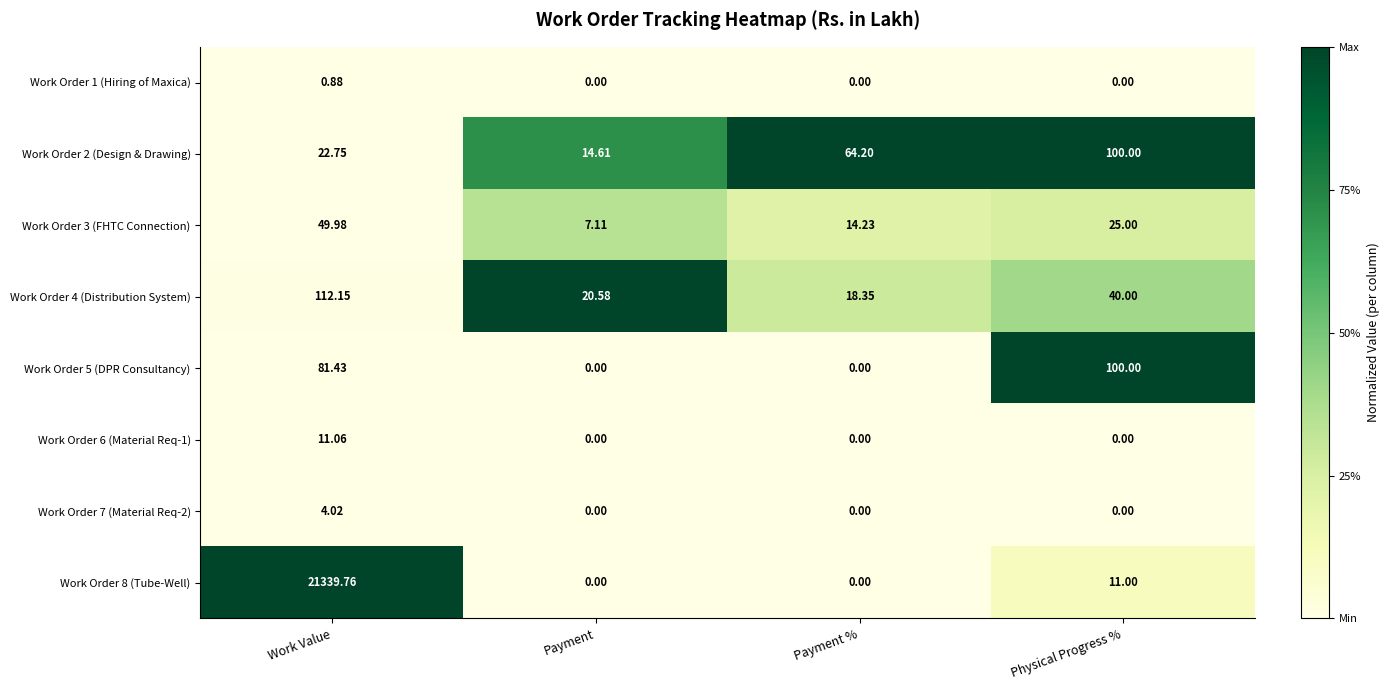

Between Payment and Physical Progress %, which series saw the biggest shift?

Work Order 5 (DPR Consultancy)